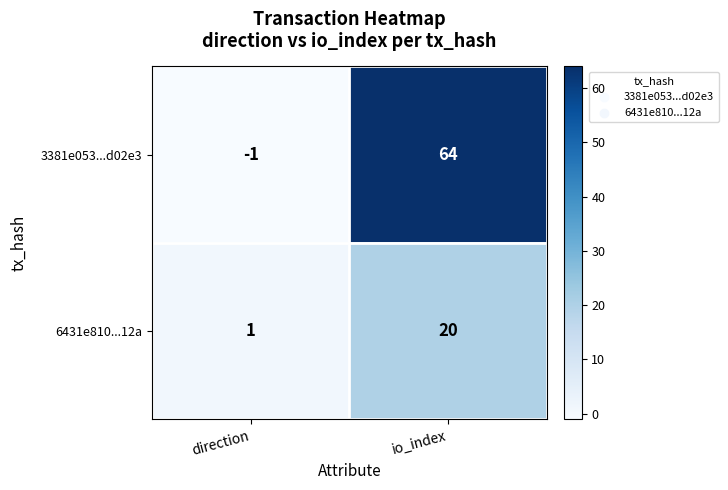

Count the number of data series in this chart.

2